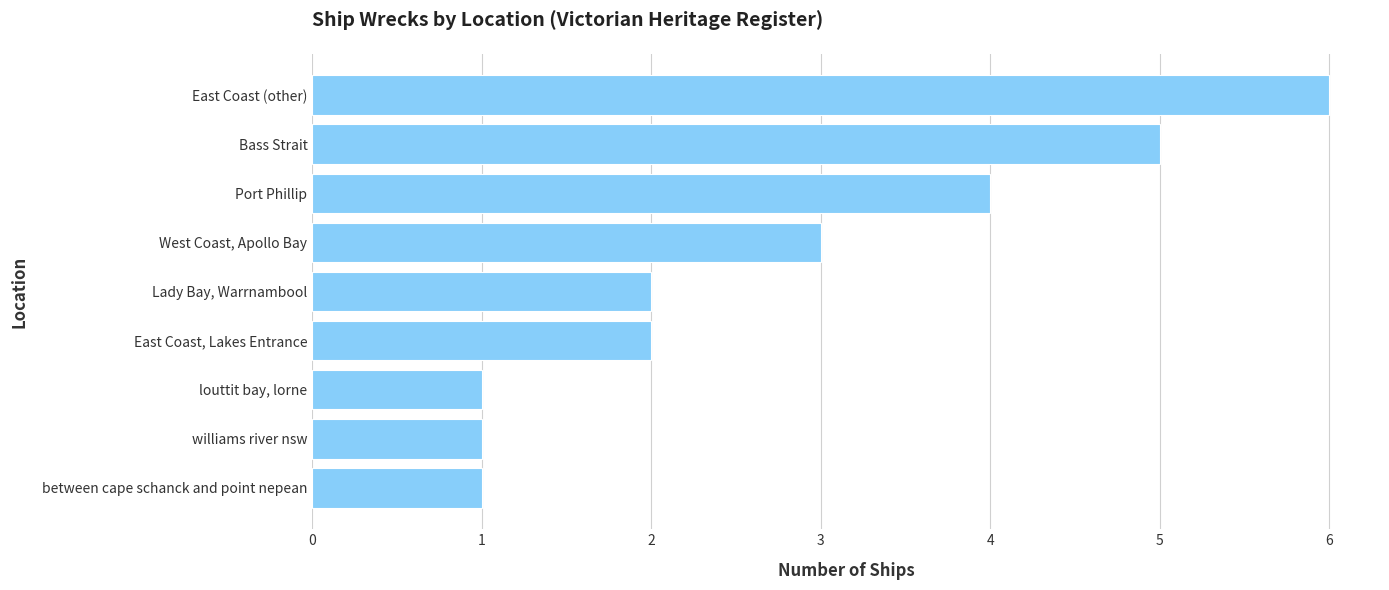

At which category does the chart reach its peak across all series?

East Coast (other)